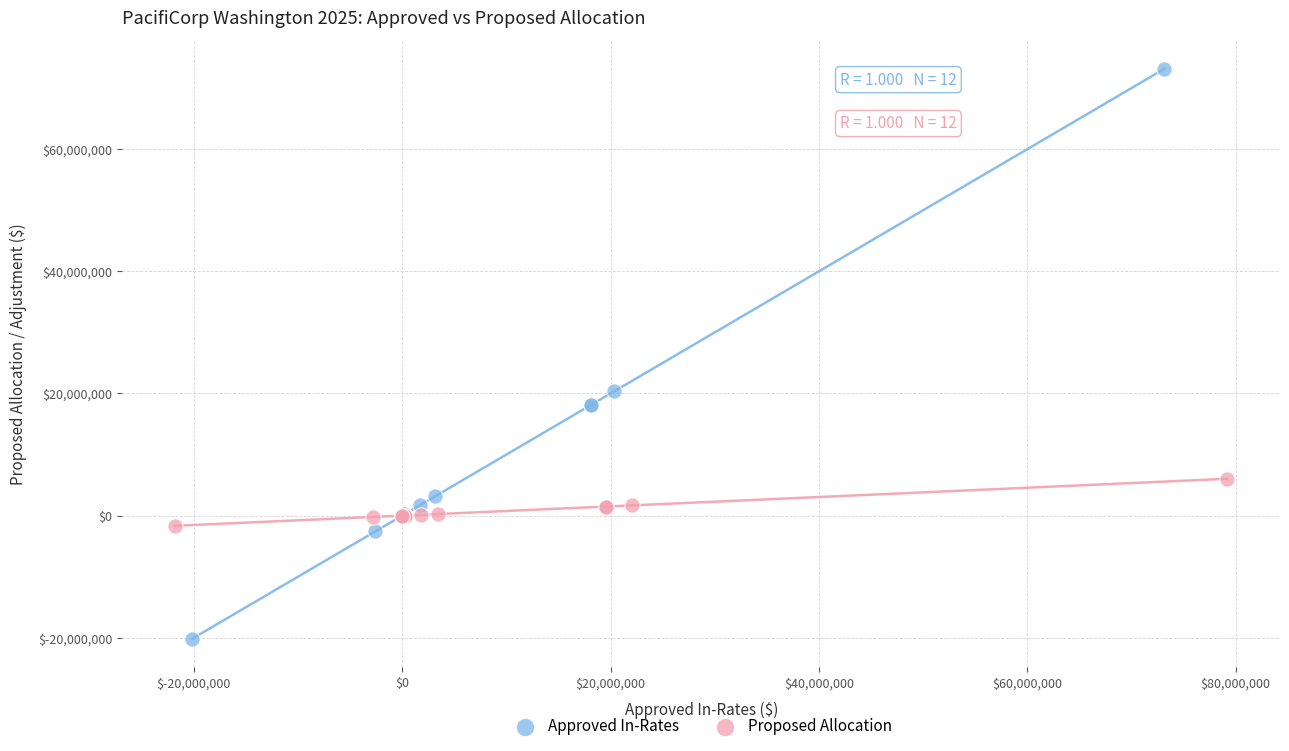

Which series has the largest Y range (max minus min)?

Approved In-Rates